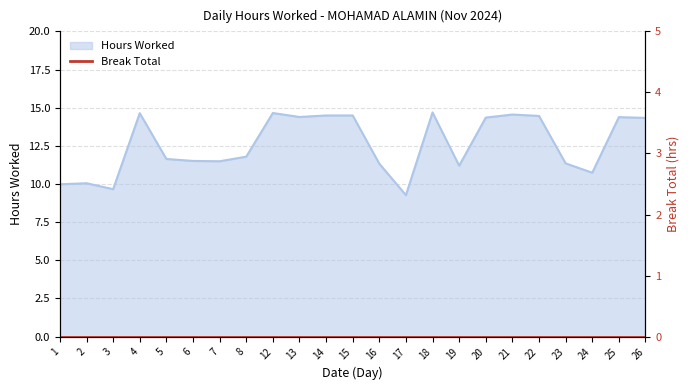

Between 13 and 4, which is larger?

4